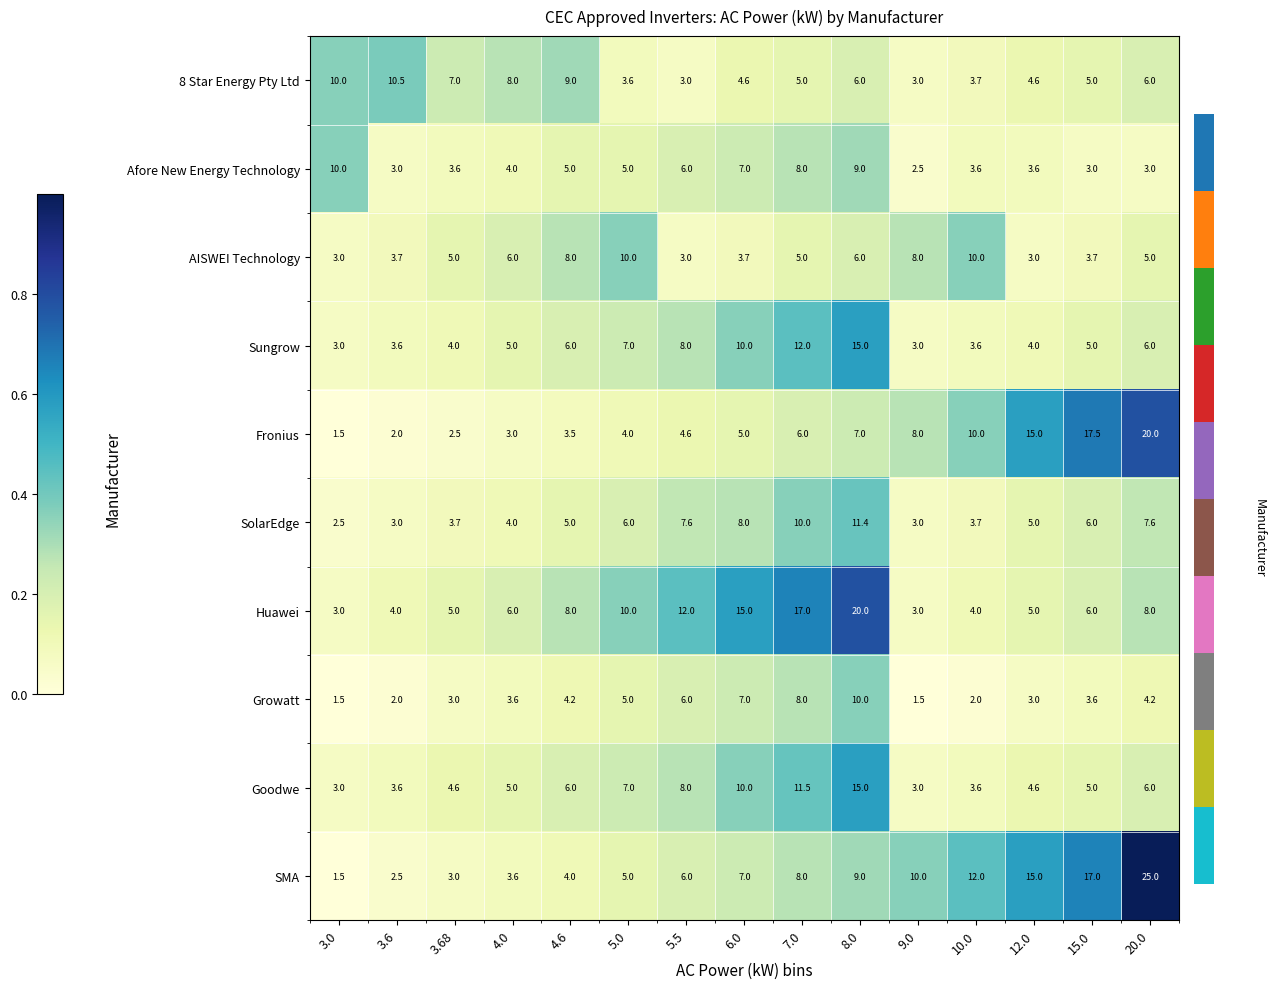

Read the AISWEI Technology value at 3.6.

3.7